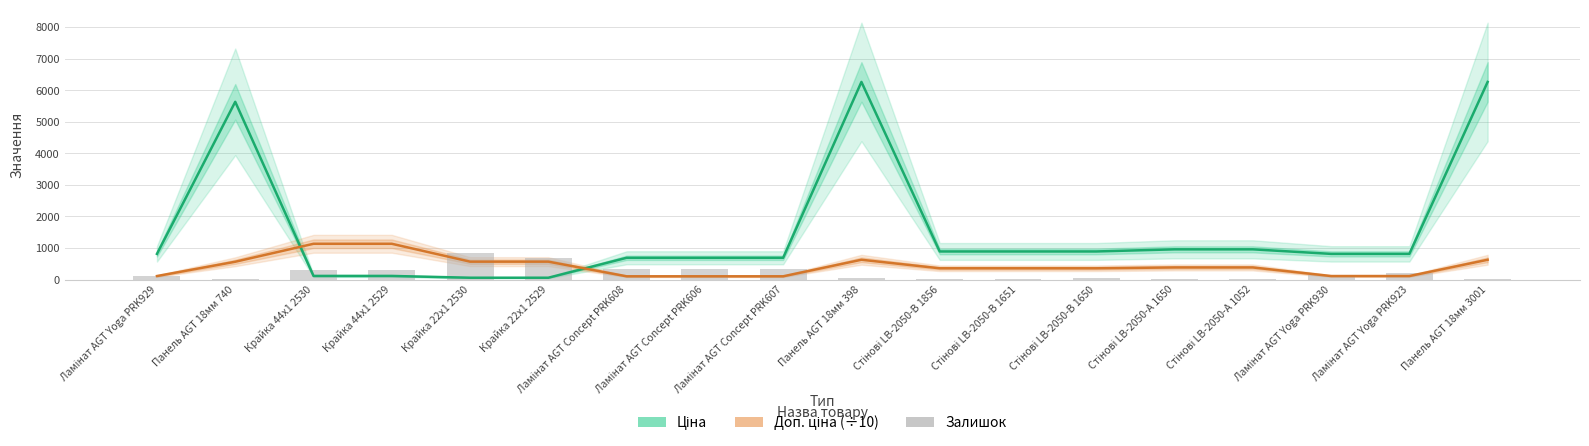

Which series has the widest spread of values?

Ціна